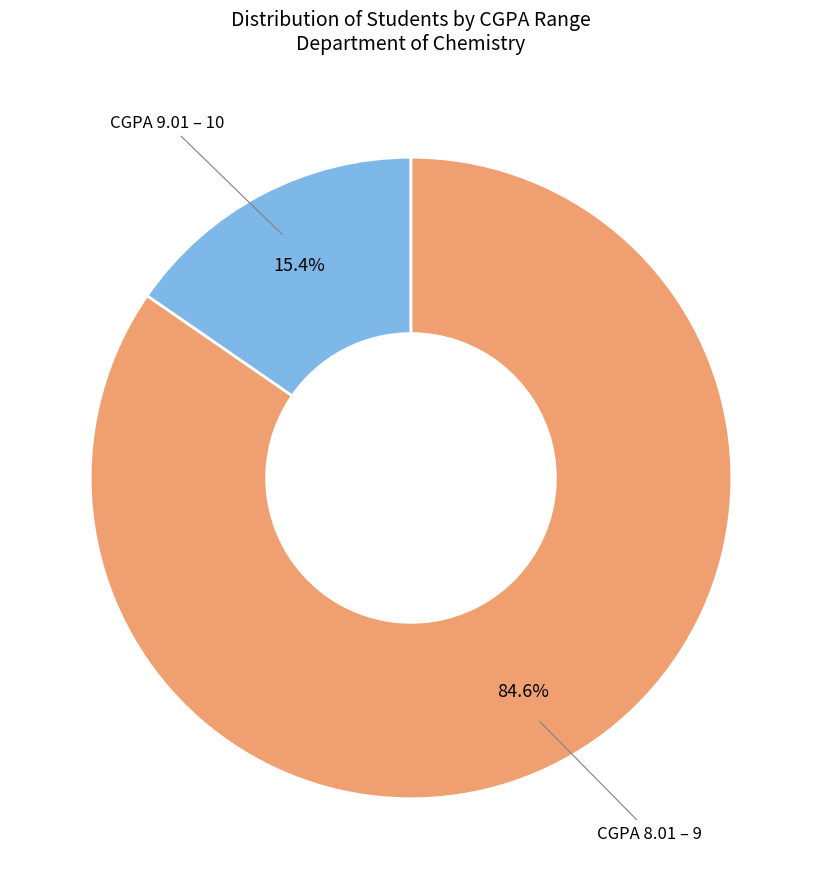

Is there any slice that represents more than half of the pie?

Yes